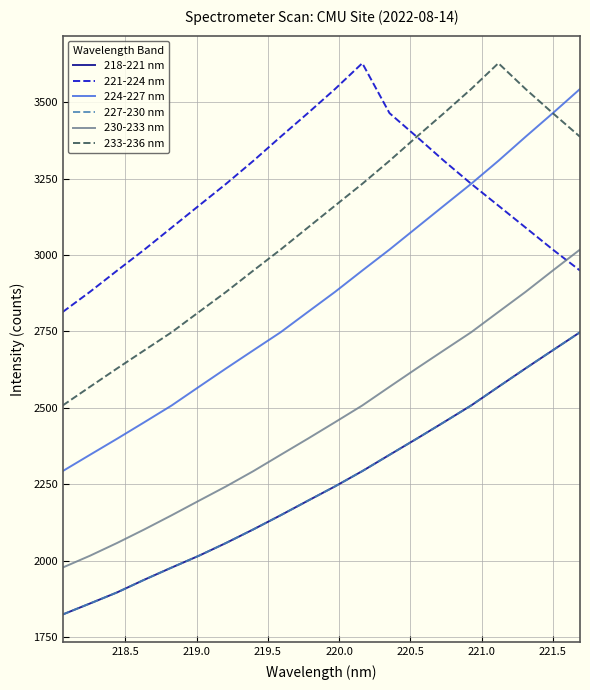

True or false: 233-236 nm and 230-233 nm intersect in this chart.

False